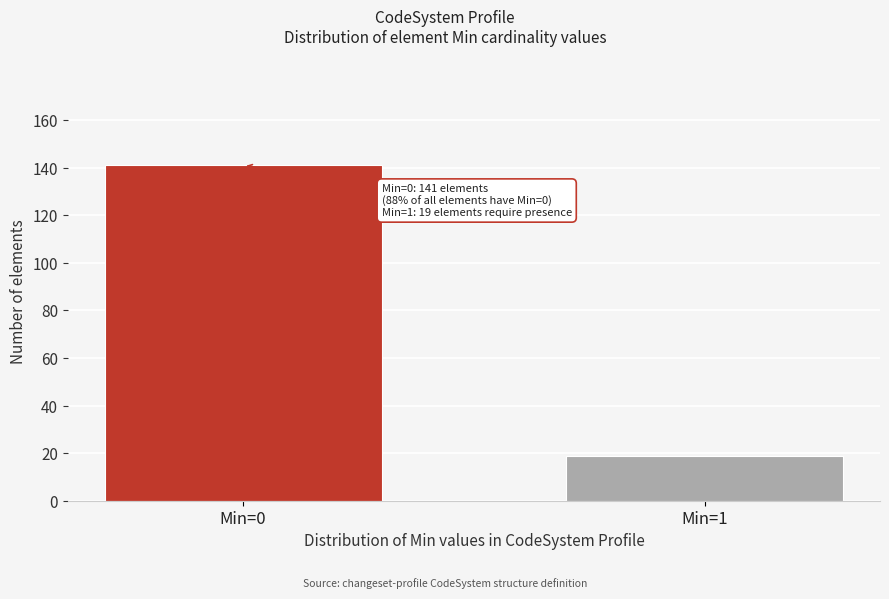

Reading left to right, transcribe all the data shown in this chart.

Min=0=141	Min=1=19